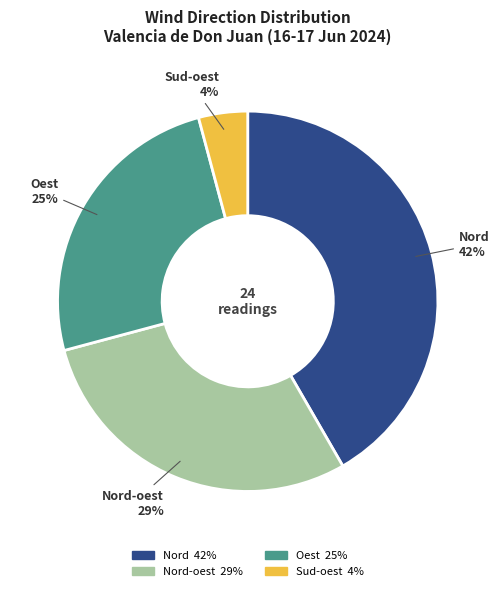

To the nearest percent, what is the average slice percentage?

25%